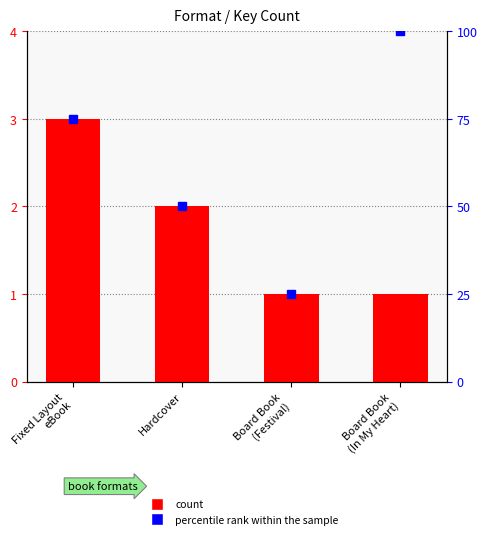

What position from the left is Fixed Layout
eBook?

1